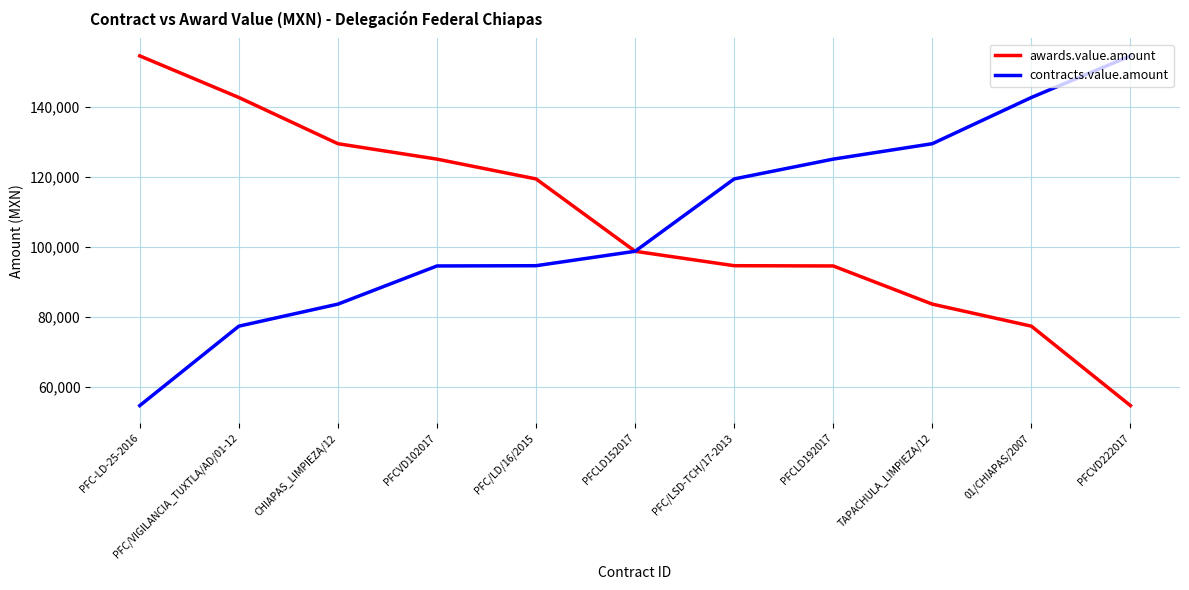

At TAPACHULA_LIMPIEZA/12, list the series in order from smallest to largest.

awards.value.amount, contracts.value.amount